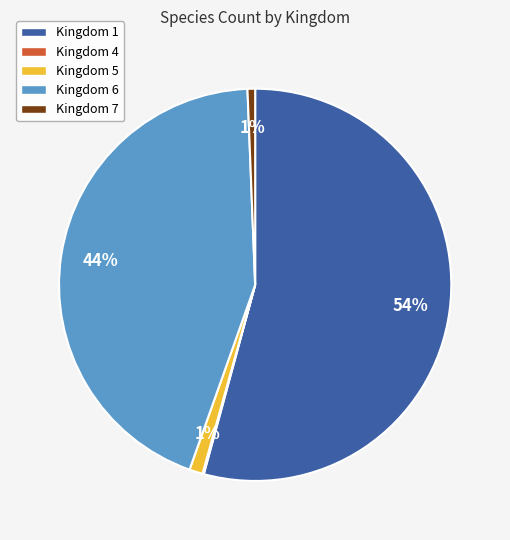

True or false: Kingdom 7 accounts for 1% of the total.

True